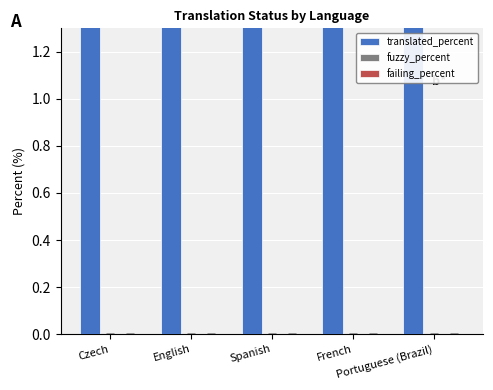

Is it true that translated_percent equals 169 at Portuguese (Brazil)?

False